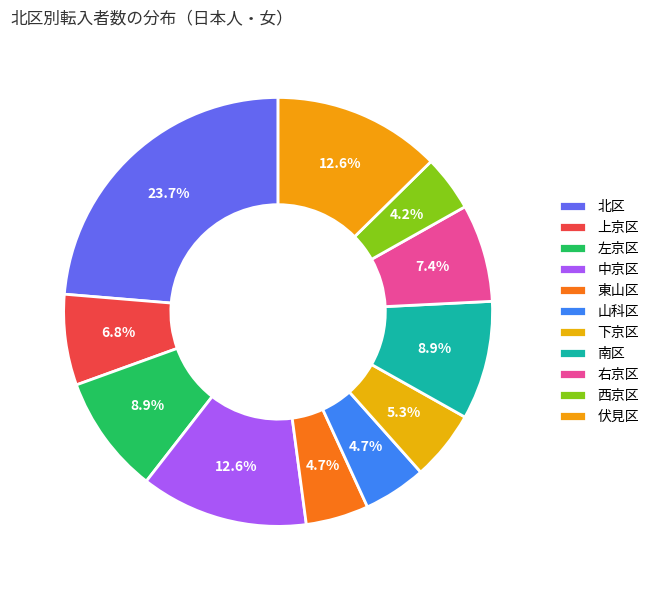

How many slices are in this pie chart?

11